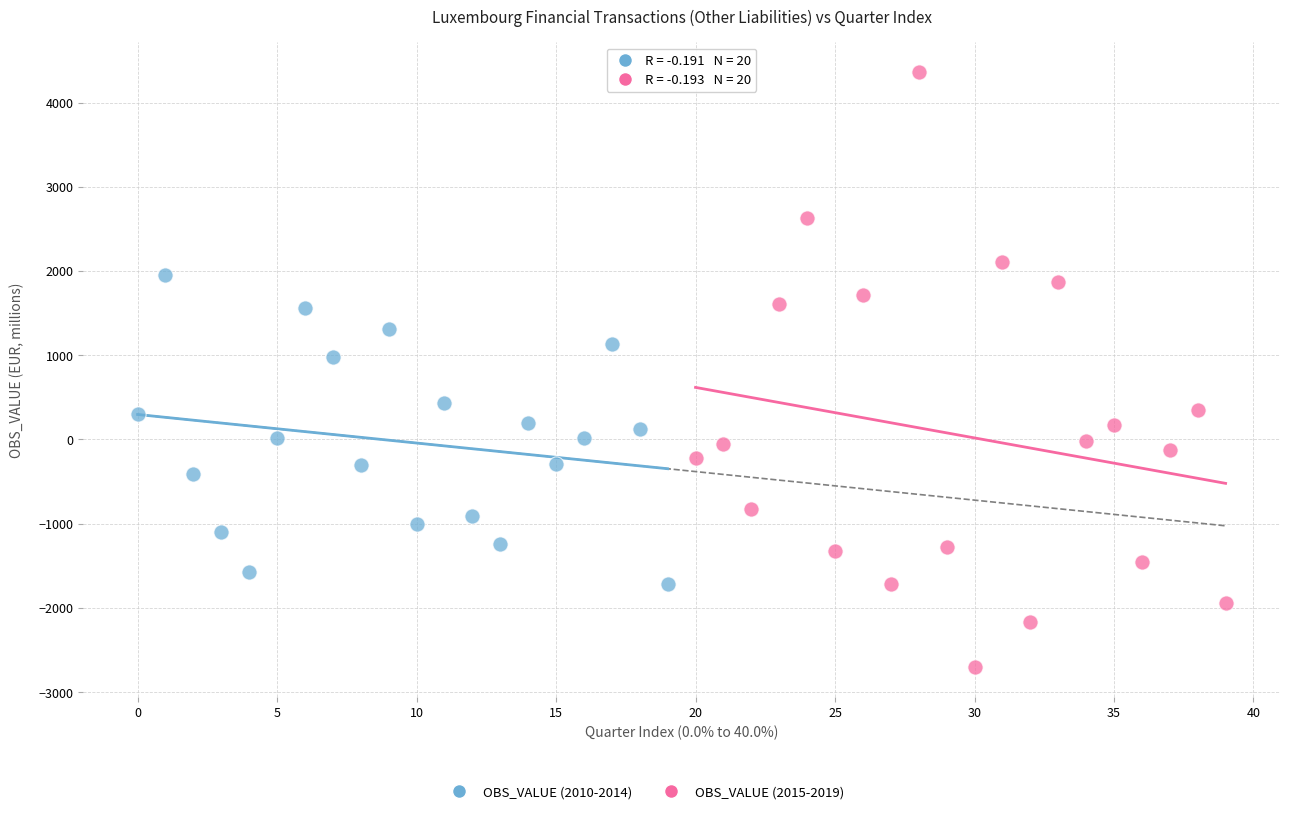

Which series reaches the maximum Y coordinate?

OBS_VALUE (2015-2019)